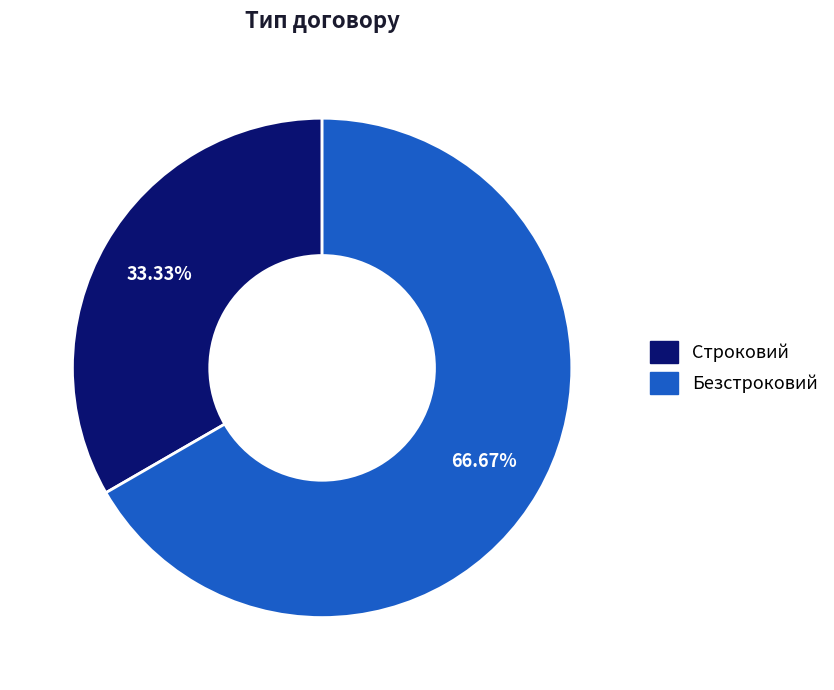

Which slice is the largest?

Безстроковий